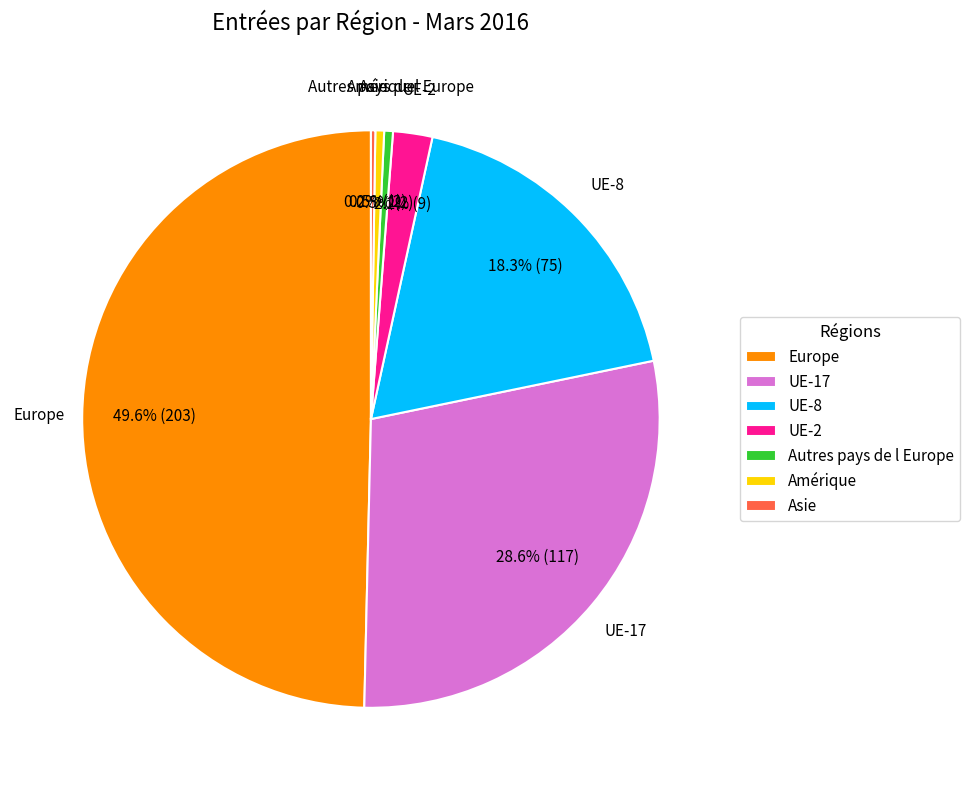

What portion of the pie excludes UE-2?

97.8%